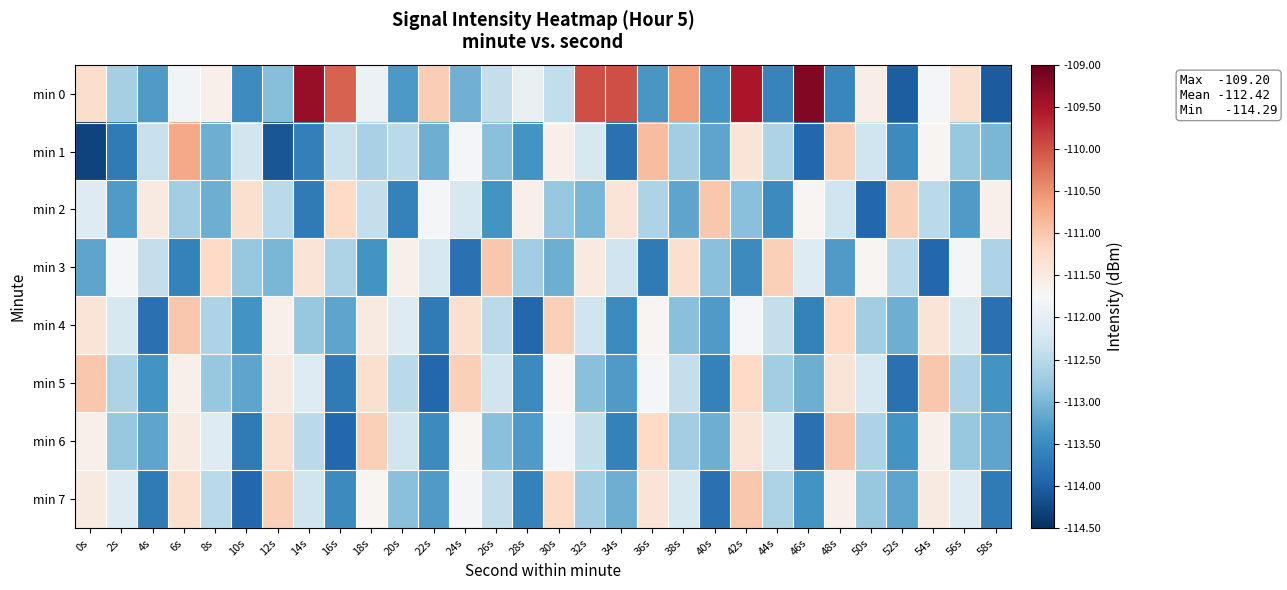

Reading left to right, extract all data points from this chart.

min 0: 0s=-111.3	2s=-112.7	4s=-113.3	6s=-111.8	8s=-111.6	10s=-113.5	12s=-112.9	14s=-109.4	16s=-110.1	18s=-111.9	20s=-113.3	22s=-111.1	24s=-113.1	26s=-112.4	28s=-112.0	30s=-112.4	32s=-110.0	34s=-110.0	36s=-113.4	38s=-110.6	40s=-113.4	42s=-109.5	44s=-113.6	46s=-109.2	48s=-113.5	50s=-111.6	52s=-114.0	54s=-111.8	56s=-111.3	58s=-114.0
min 1: 0s=-114.3	2s=-113.7	4s=-112.4	6s=-110.7	8s=-113.1	10s=-112.3	12s=-114.1	14s=-113.6	16s=-112.4	18s=-112.6	20s=-112.5	22s=-113.1	24s=-111.8	26s=-112.9	28s=-113.4	30s=-111.6	32s=-112.2	34s=-113.8	36s=-110.9	38s=-112.7	40s=-113.2	42s=-111.4	44s=-112.6	46s=-113.9	48s=-111.1	50s=-112.3	52s=-113.5	54s=-111.7	56s=-112.8	58s=-113.0
min 2: 0s=-112.1	2s=-113.3	4s=-111.5	6s=-112.7	8s=-113.1	10s=-111.3	12s=-112.5	14s=-113.7	16s=-111.2	18s=-112.4	20s=-113.6	22s=-111.8	24s=-112.2	26s=-113.4	28s=-111.6	30s=-112.8	32s=-113.0	34s=-111.4	36s=-112.6	38s=-113.2	40s=-111.0	42s=-112.9	44s=-113.5	46s=-111.7	48s=-112.3	50s=-113.9	52s=-111.1	54s=-112.5	56s=-113.3	58s=-111.6
min 3: 0s=-113.2	2s=-111.8	4s=-112.4	6s=-113.6	8s=-111.2	10s=-112.8	12s=-113.0	14s=-111.4	16s=-112.6	18s=-113.4	20s=-111.6	22s=-112.2	24s=-113.8	26s=-111.0	28s=-112.7	30s=-113.1	32s=-111.5	34s=-112.3	36s=-113.7	38s=-111.3	40s=-112.9	42s=-113.5	44s=-111.1	46s=-112.1	48s=-113.3	50s=-111.7	52s=-112.5	54s=-113.9	56s=-111.8	58s=-112.6
min 4: 0s=-111.4	2s=-112.2	4s=-113.8	6s=-111.0	8s=-112.6	10s=-113.4	12s=-111.6	14s=-112.8	16s=-113.2	18s=-111.5	20s=-112.1	22s=-113.7	24s=-111.3	26s=-112.5	28s=-113.9	30s=-111.1	32s=-112.3	34s=-113.5	36s=-111.7	38s=-112.9	40s=-113.3	42s=-111.8	44s=-112.4	46s=-113.6	48s=-111.2	50s=-112.7	52s=-113.1	54s=-111.4	56s=-112.2	58s=-113.8
min 5: 0s=-111.0	2s=-112.6	4s=-113.4	6s=-111.6	8s=-112.8	10s=-113.2	12s=-111.5	14s=-112.1	16s=-113.7	18s=-111.3	20s=-112.5	22s=-113.9	24s=-111.1	26s=-112.3	28s=-113.5	30s=-111.7	32s=-112.9	34s=-113.3	36s=-111.8	38s=-112.4	40s=-113.6	42s=-111.2	44s=-112.7	46s=-113.1	48s=-111.4	50s=-112.2	52s=-113.8	54s=-111.0	56s=-112.6	58s=-113.4
min 6: 0s=-111.6	2s=-112.8	4s=-113.2	6s=-111.5	8s=-112.1	10s=-113.7	12s=-111.3	14s=-112.5	16s=-113.9	18s=-111.1	20s=-112.3	22s=-113.5	24s=-111.7	26s=-112.9	28s=-113.3	30s=-111.8	32s=-112.4	34s=-113.6	36s=-111.2	38s=-112.7	40s=-113.1	42s=-111.4	44s=-112.2	46s=-113.8	48s=-111.0	50s=-112.6	52s=-113.4	54s=-111.6	56s=-112.8	58s=-113.2
min 7: 0s=-111.5	2s=-112.1	4s=-113.7	6s=-111.3	8s=-112.5	10s=-113.9	12s=-111.1	14s=-112.3	16s=-113.5	18s=-111.7	20s=-112.9	22s=-113.3	24s=-111.8	26s=-112.4	28s=-113.6	30s=-111.2	32s=-112.7	34s=-113.1	36s=-111.4	38s=-112.2	40s=-113.8	42s=-111.0	44s=-112.6	46s=-113.4	48s=-111.6	50s=-112.8	52s=-113.2	54s=-111.5	56s=-112.1	58s=-113.7